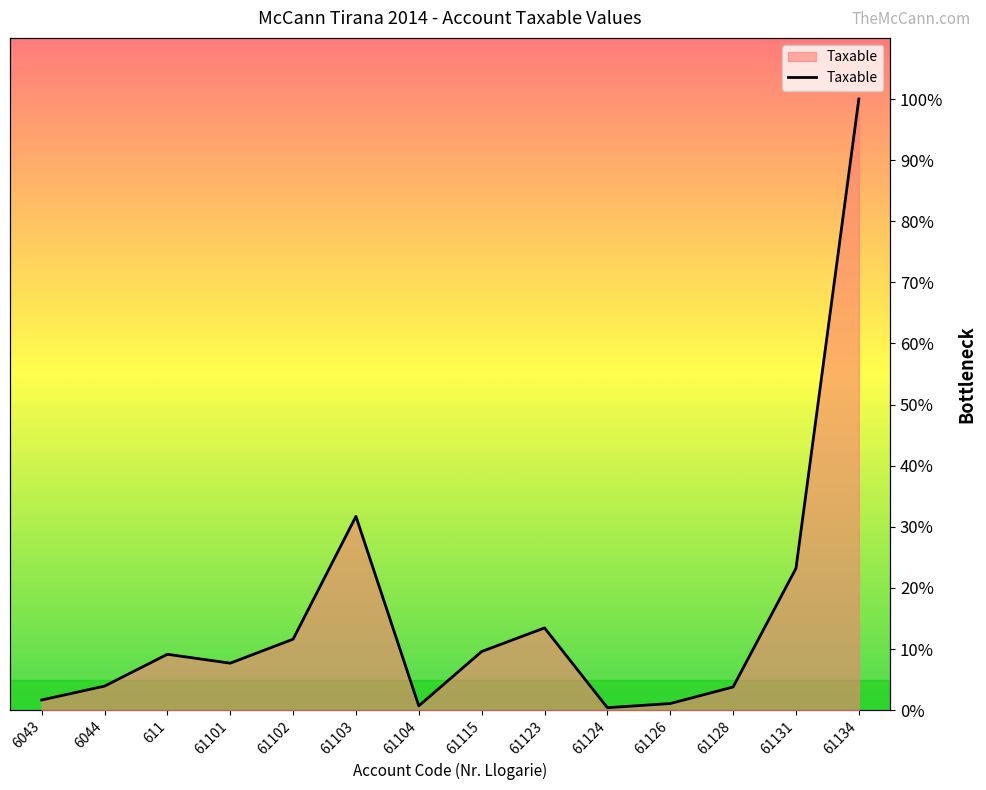

What is the difference between the values at 61131 and 61124?

22.8